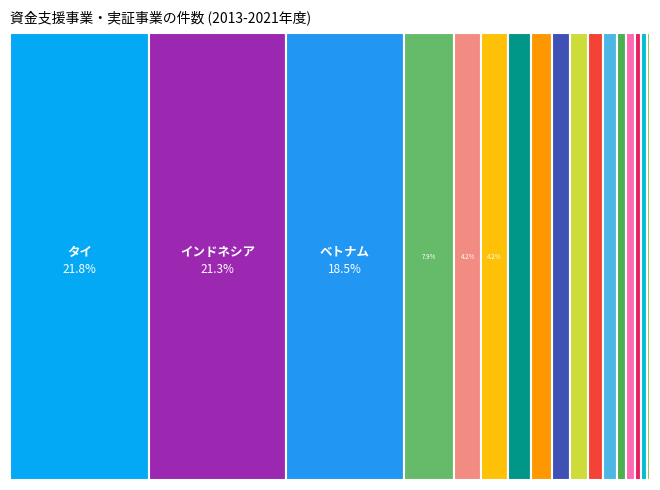

To the nearest percent, what is the average slice percentage?

6%